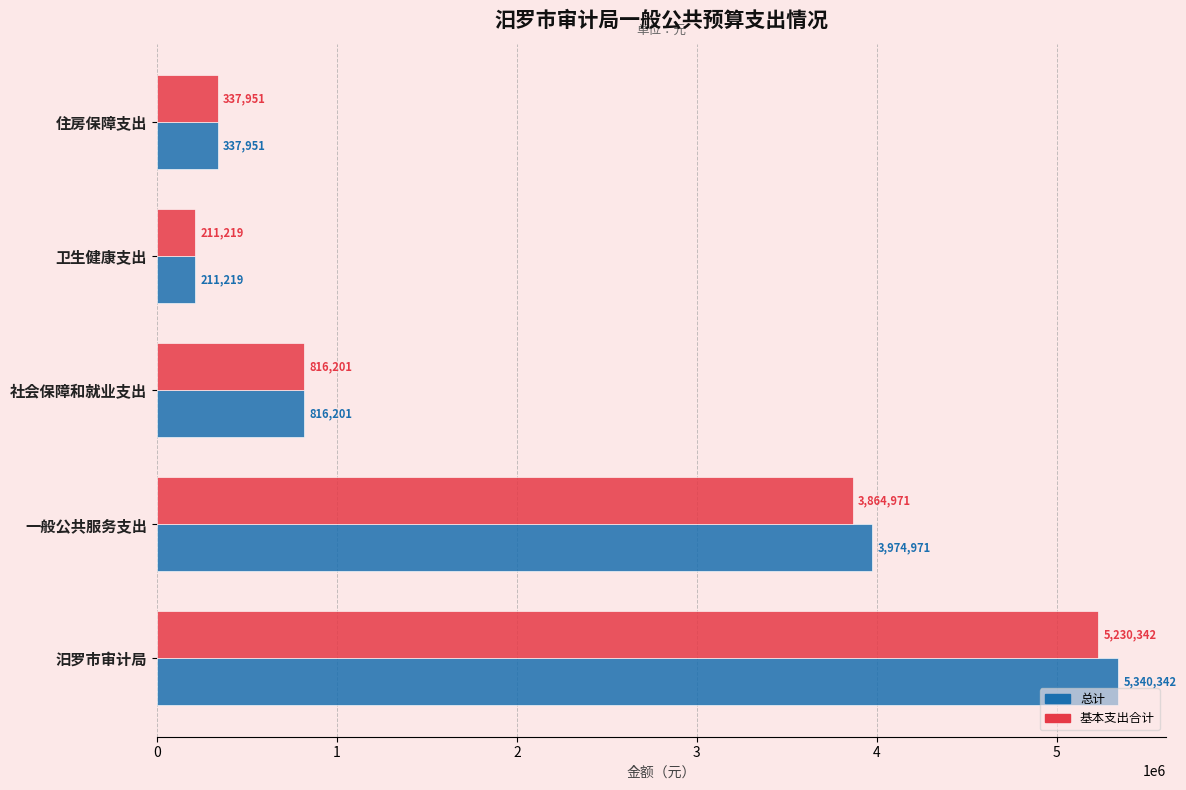

What is the average value of the 总计 series?

2136137